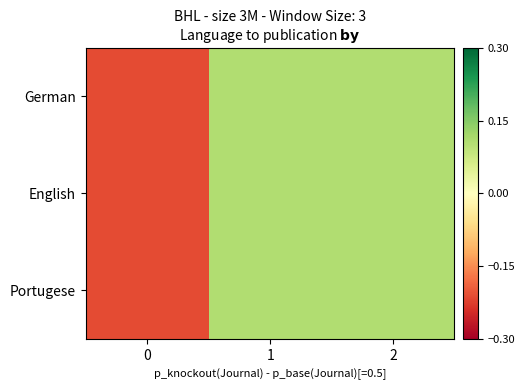

Reading right to left, transcribe all the data shown in this chart.

German: 2=0.1	1=0.1	0=-0.2
English: 2=0.1	1=0.1	0=-0.2
Portugese: 2=0.1	1=0.1	0=-0.2